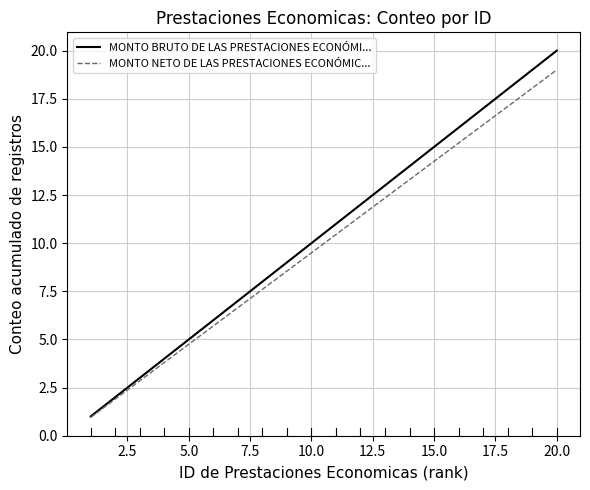

Is this an area chart (filled region under the line)?

No